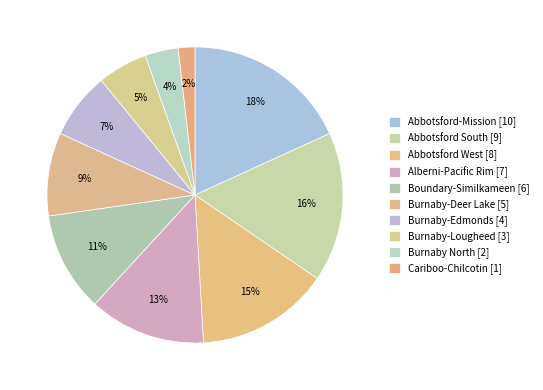

How many segments does this pie chart have?

10